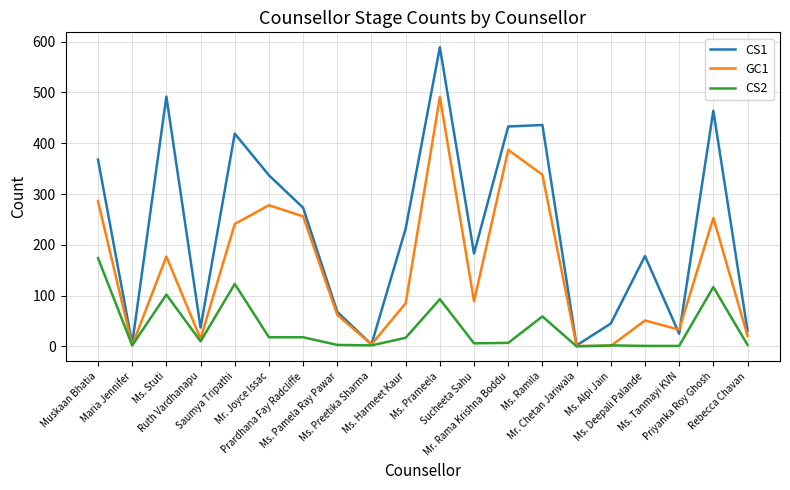

What is the difference between the maximum and second lowest values in the CS1 series?

585